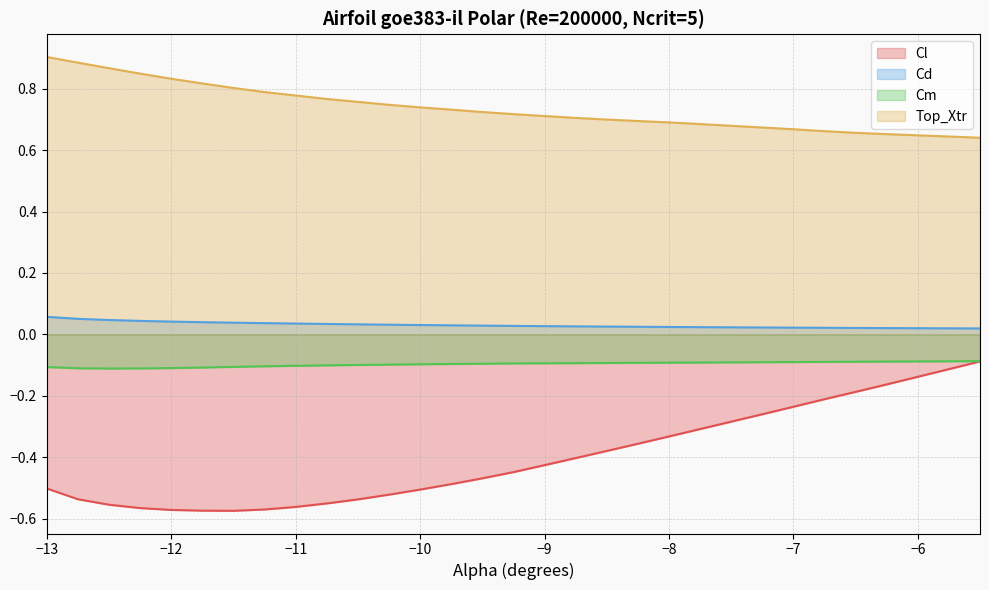

True or false: Cm and Cd cross at least once.

False